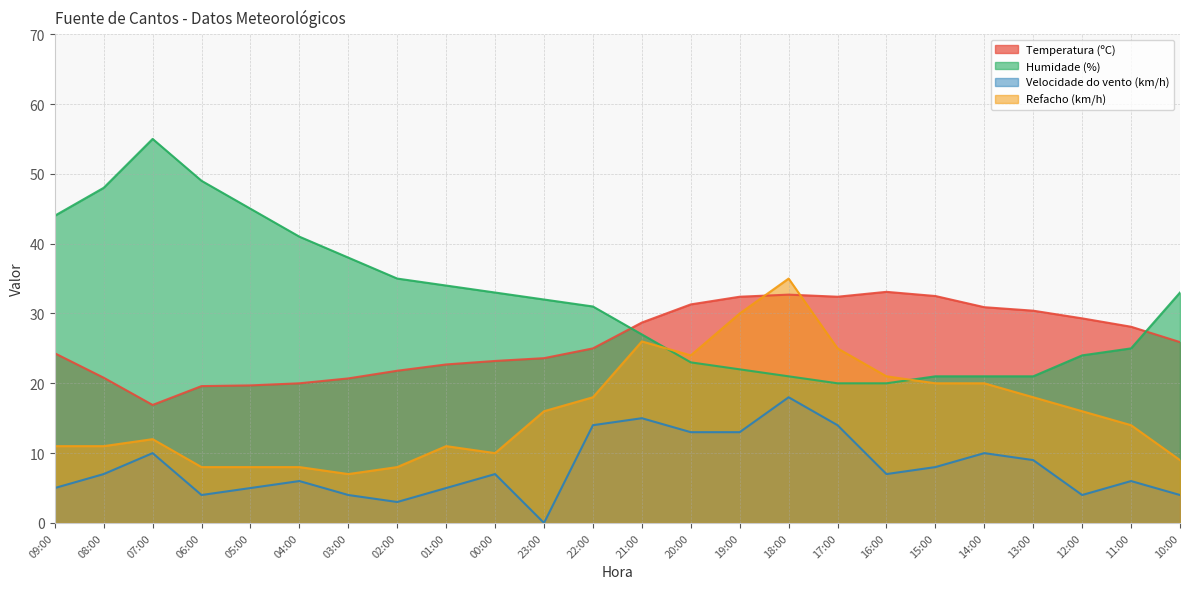

What is the difference between the second highest and second lowest values in the Velocidade do vento (km/h) series?

12.0